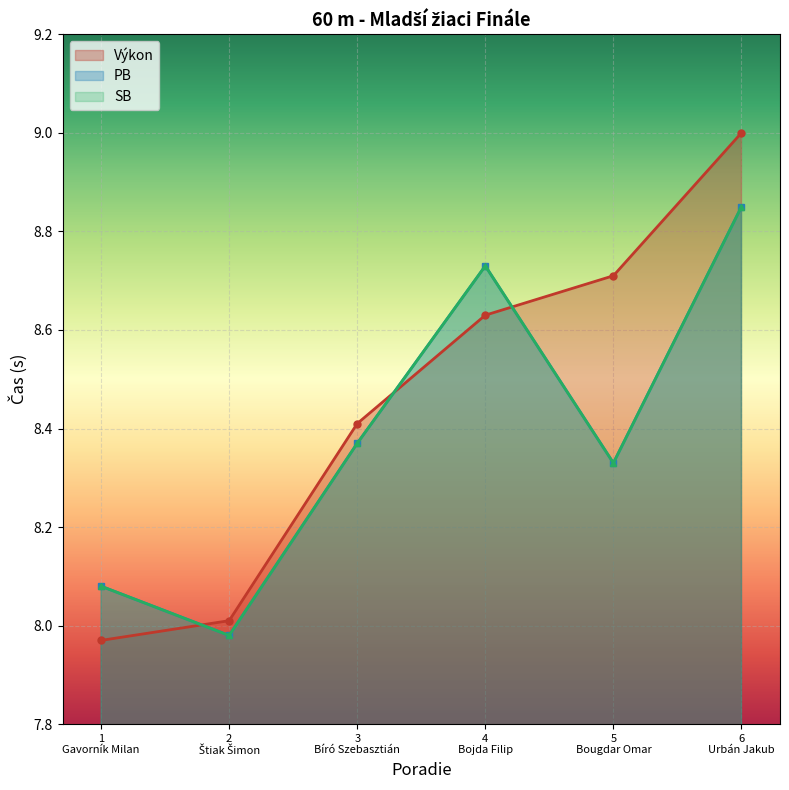

Count the number of data series in this chart.

3